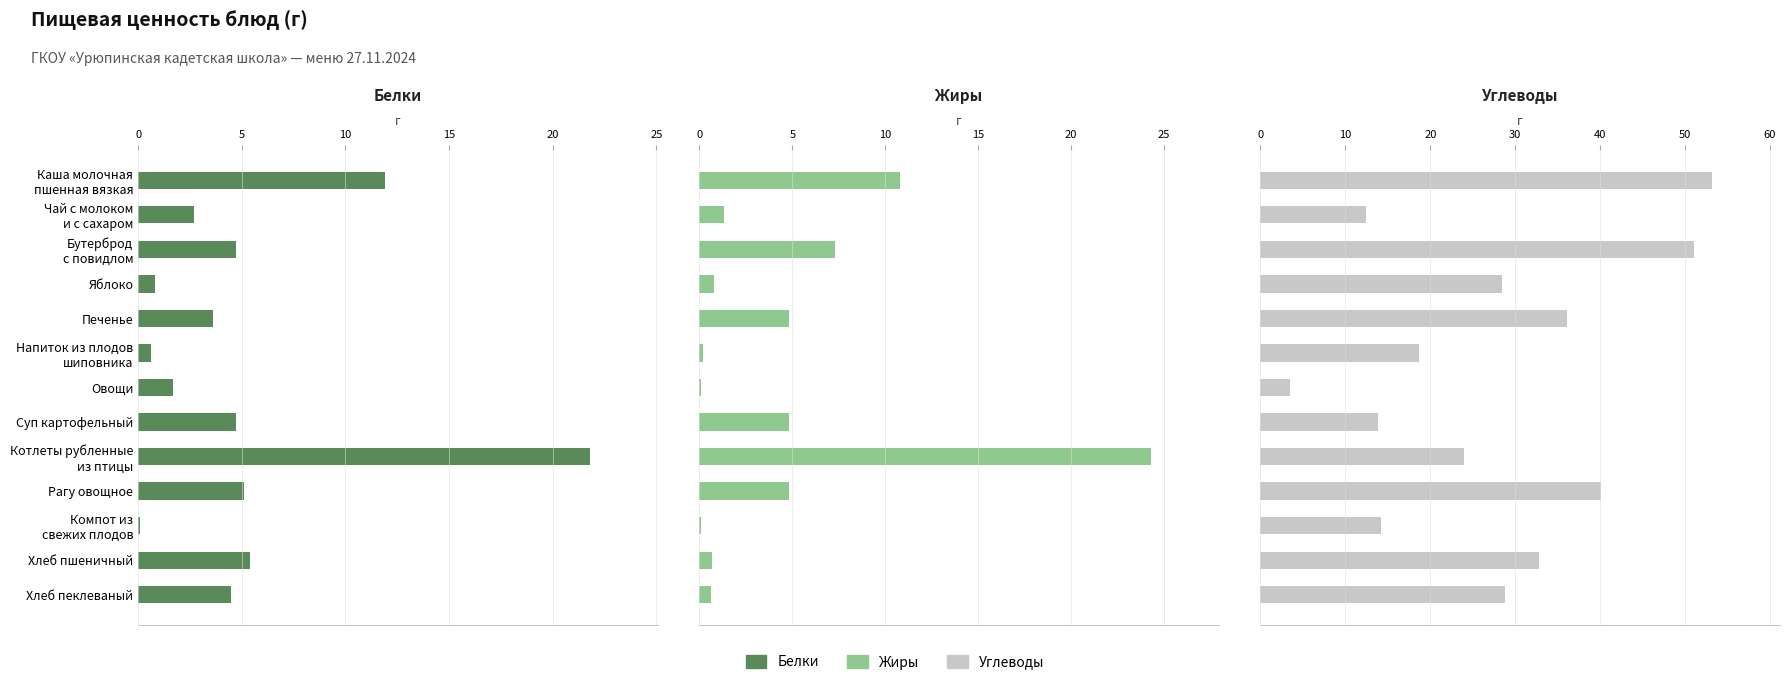

What is the sum of the Жиры values at Хлеб пшеничный and Котлеты рубленные из птицы?

25.0